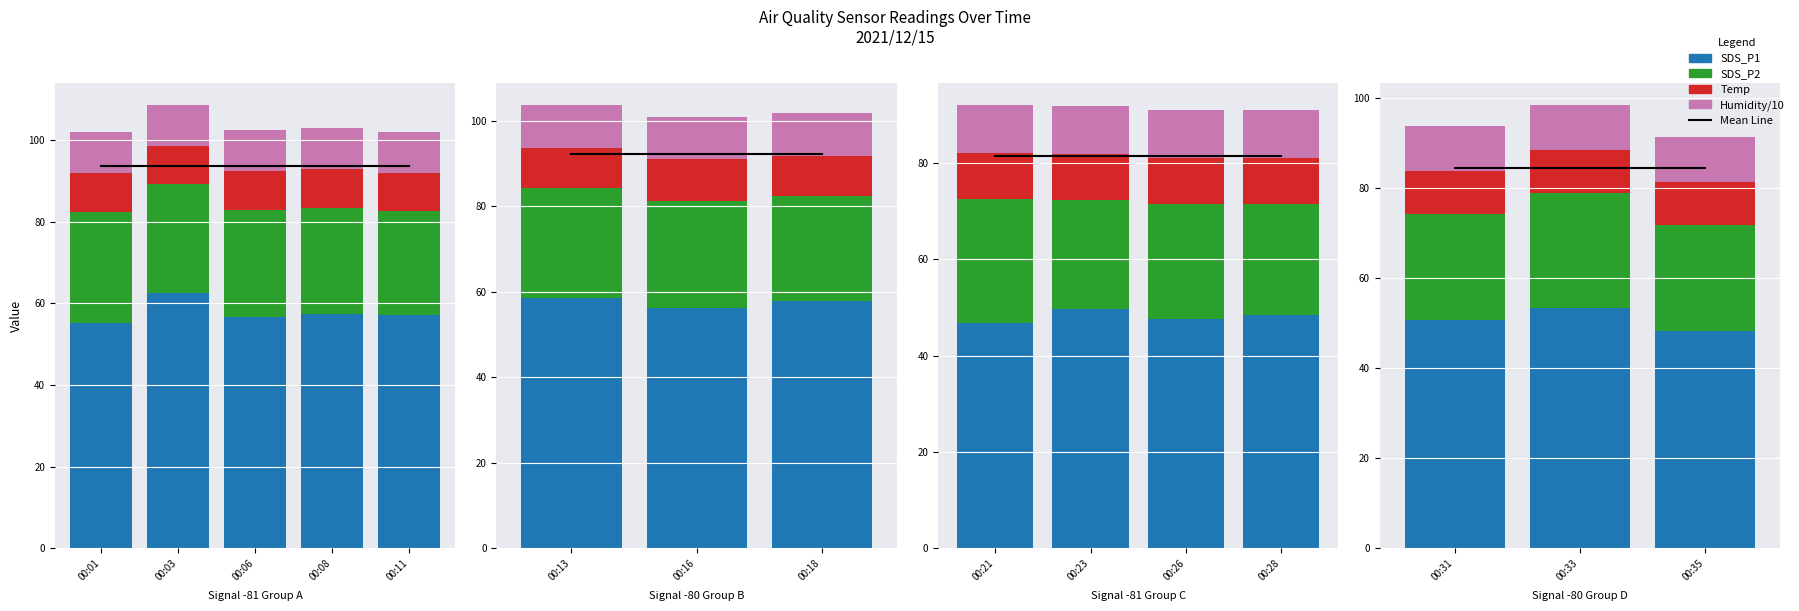

At which category is the sum across all series the highest?

00:33